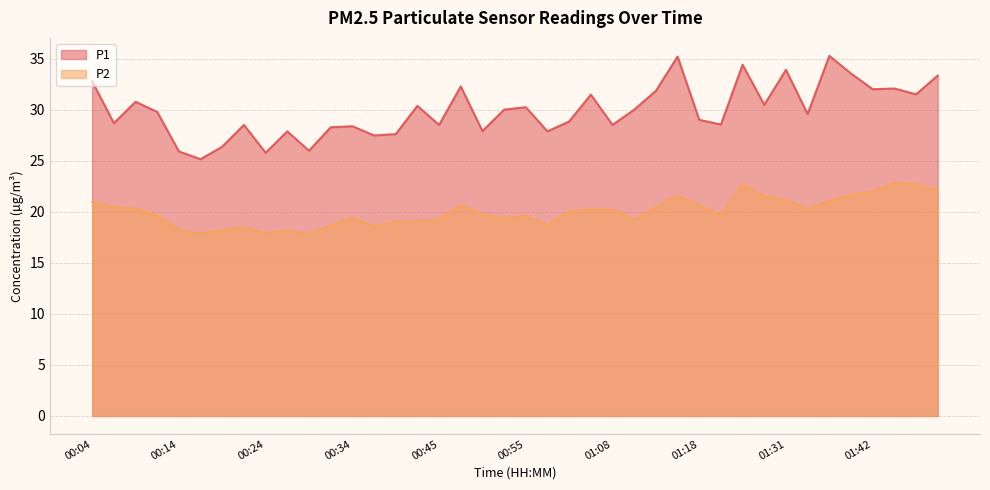

How many interior local peaks does the P2 series have?

9